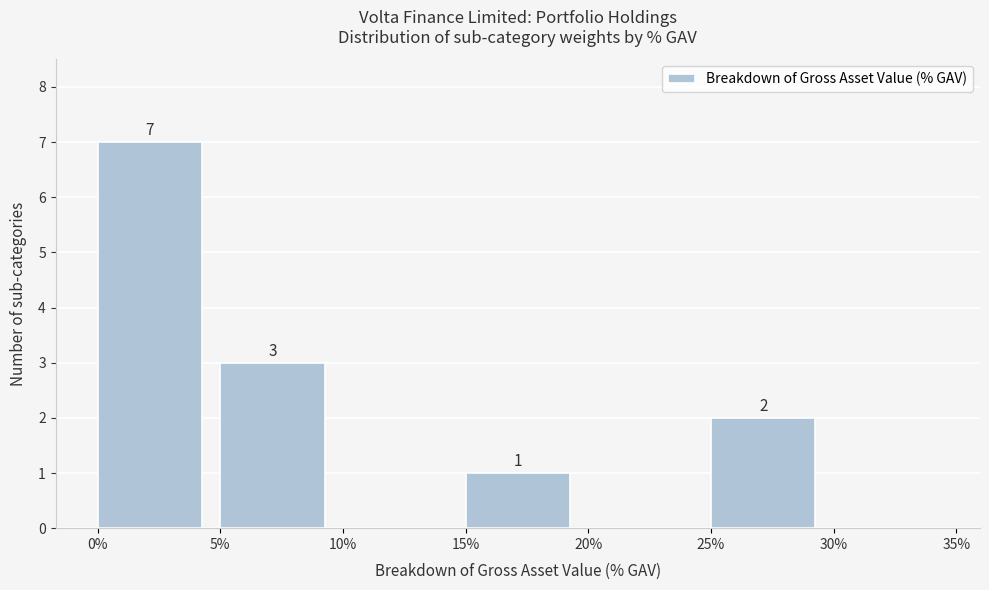

Reading left to right, list all the values displayed in this chart.

0%=7	5%=3	10%=0	15%=1	20%=0	25%=2	30%=0